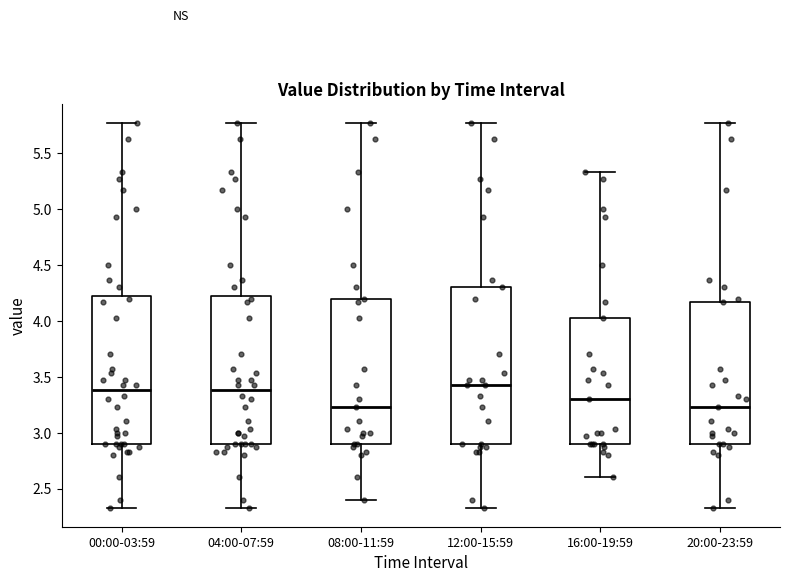

Comparing the boxes themselves (not the whiskers), which one is the tallest?

12:00-15:59